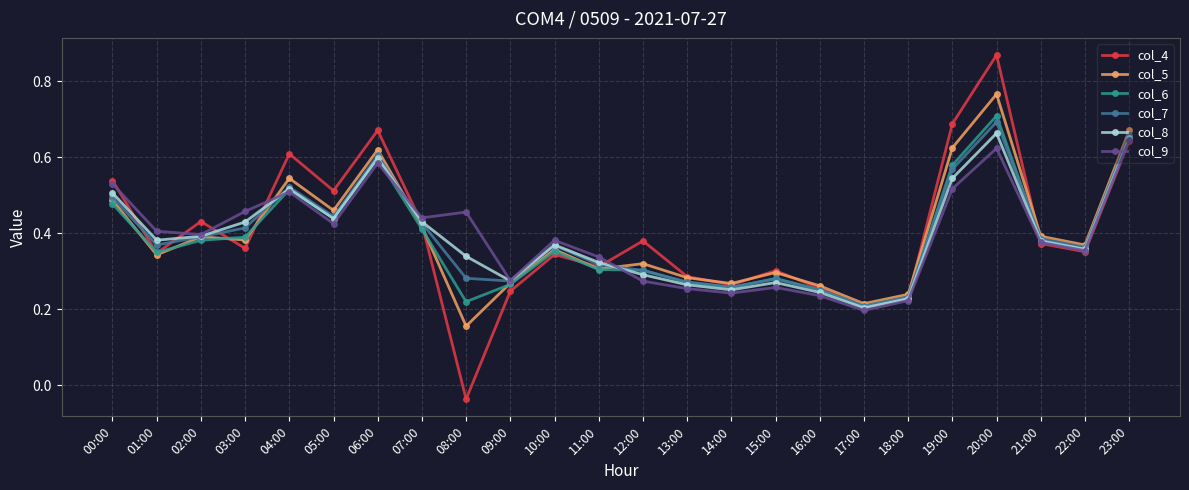

Which series has the widest spread of values?

col_4